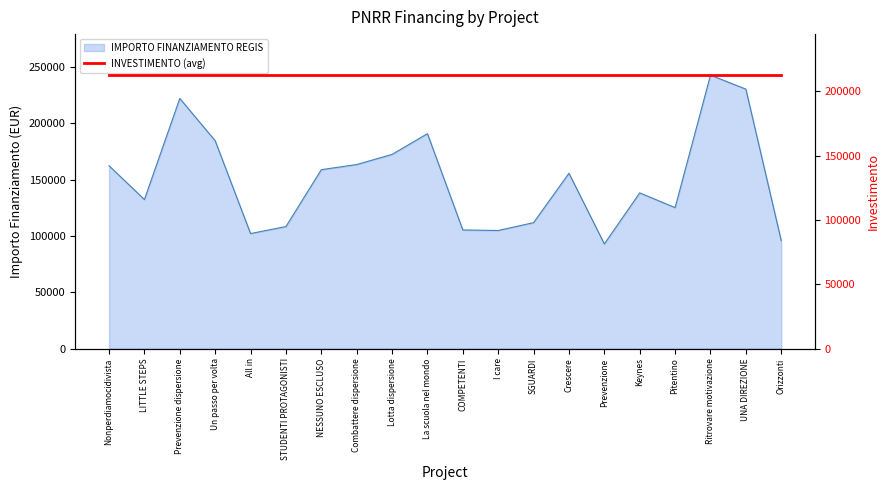

List the labels in order of value, smallest first.

Prevenzione, Orizzonti, All in, I care, COMPETENTI, STUDENTI PROTAGONISTI, SGUARDI, Pitentino, LITTLE STEPS, Keynes, Crescere, NESSUNO ESCLUSO, Nonperdiamocidivista, Combattere dispersione, Lotta dispersione, Un passo per volta, La scuola nel mondo, Prevenzione dispersione, UNA DIREZIONE, Ritrovare motivazione